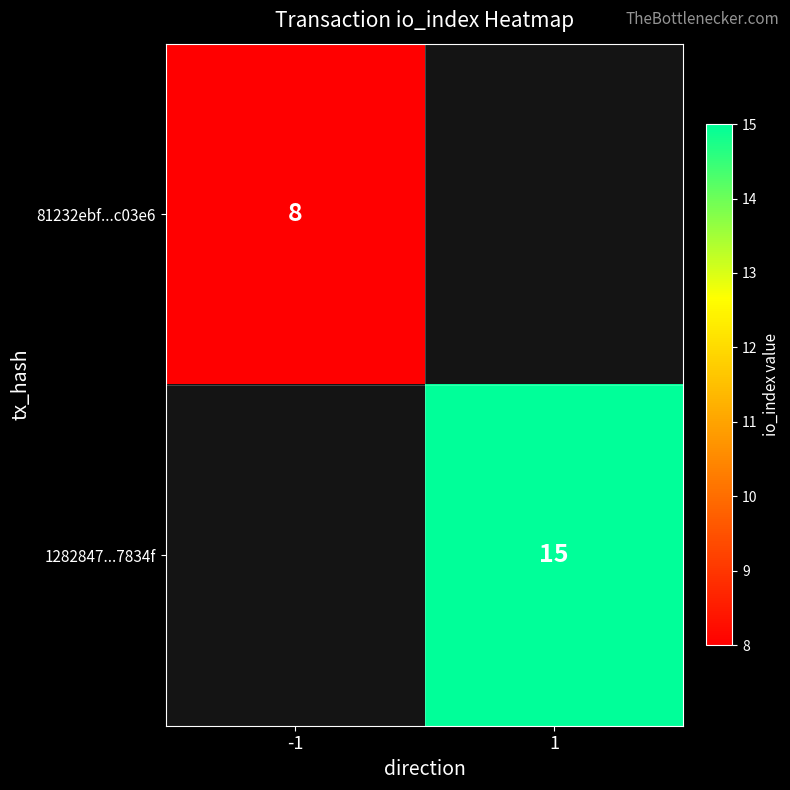

Count the number of categories in the chart.

2